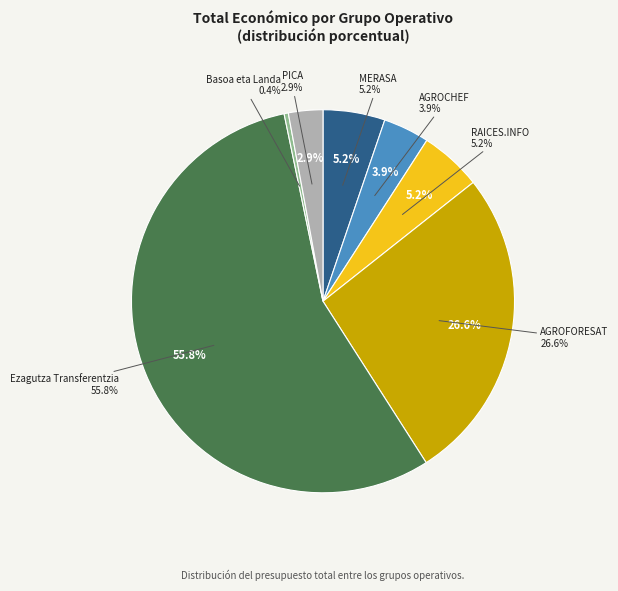

Count the number of slices in the pie.

7